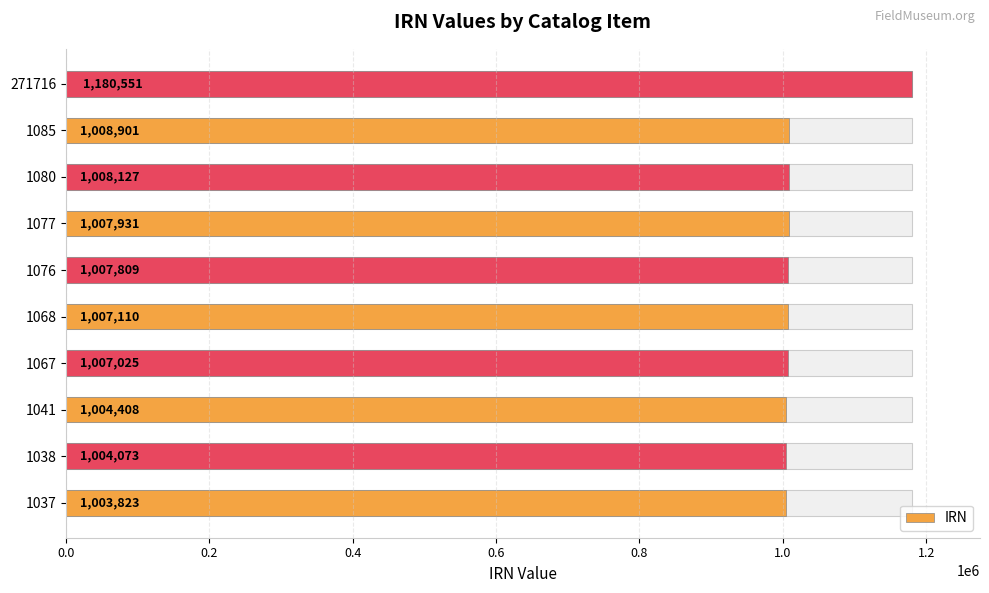

What is the sum of the values at 1068 and 1037?

2010933